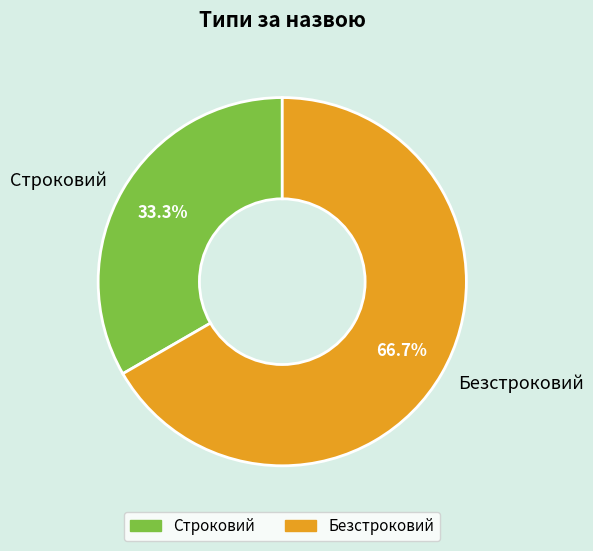

How much of the chart is everything except Безстроковий?

33.3%